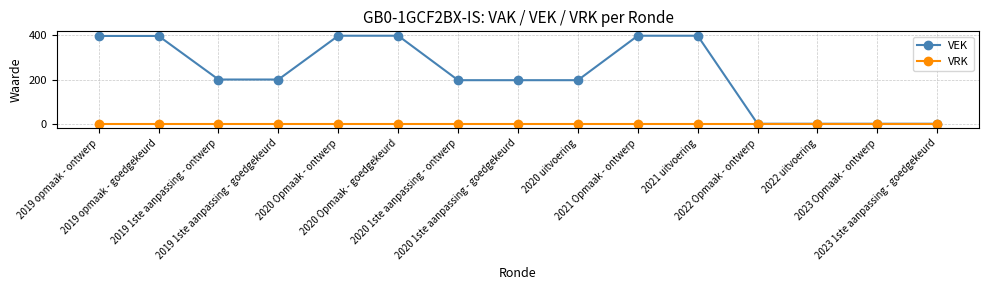

What is the approximate value of VEK at 2019 opmaak - ontwerp, to the nearest 50?

400